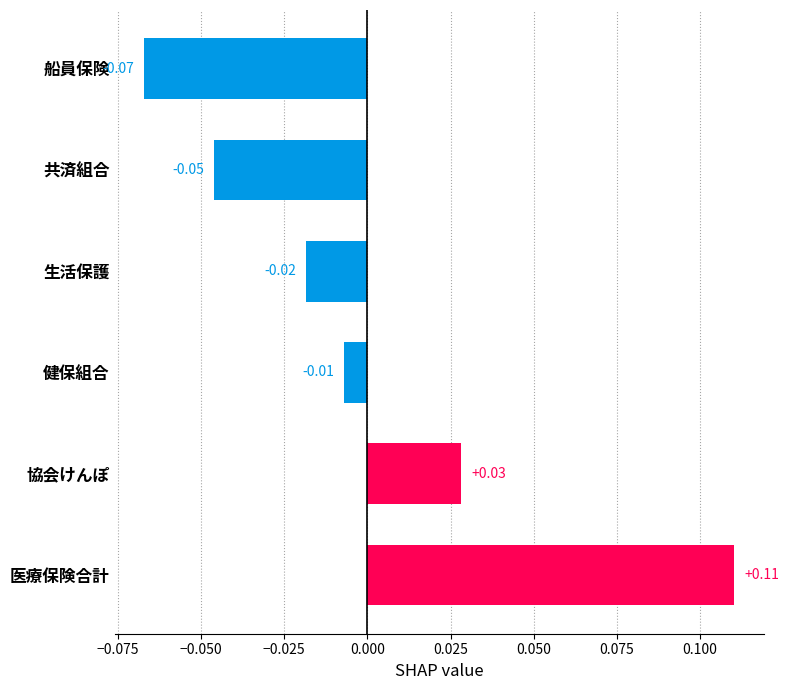

Which category has the highest value across all series?

医療保険合計